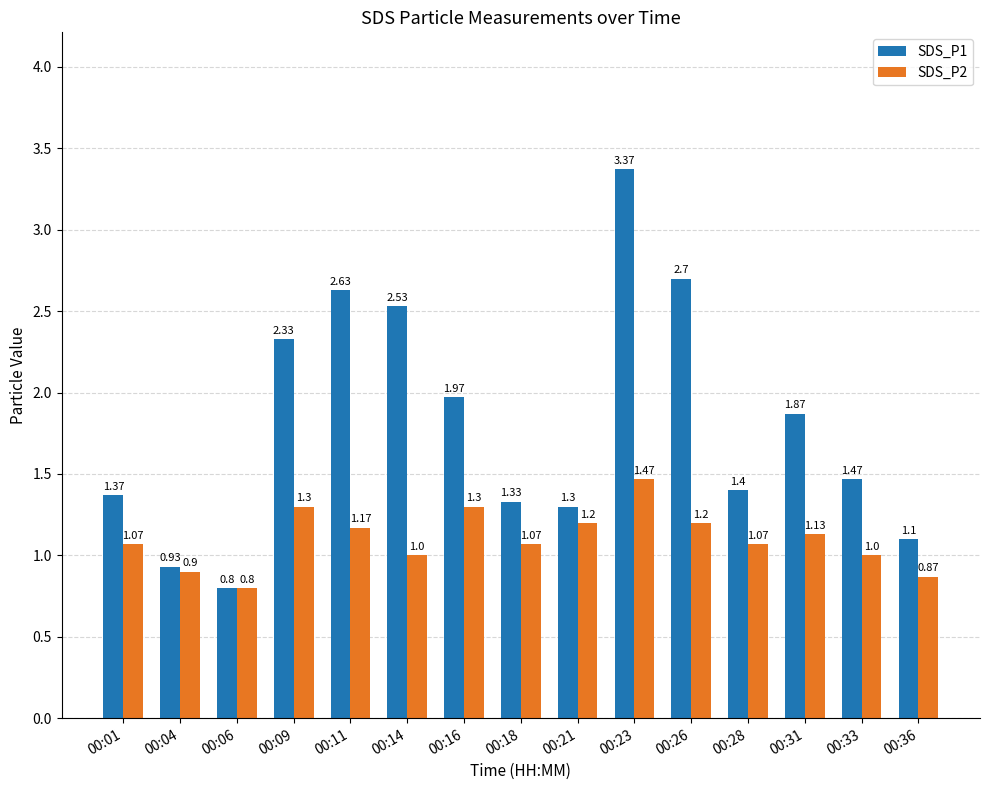

Is it true that SDS_P2 equals 1.9 at 00:01?

False